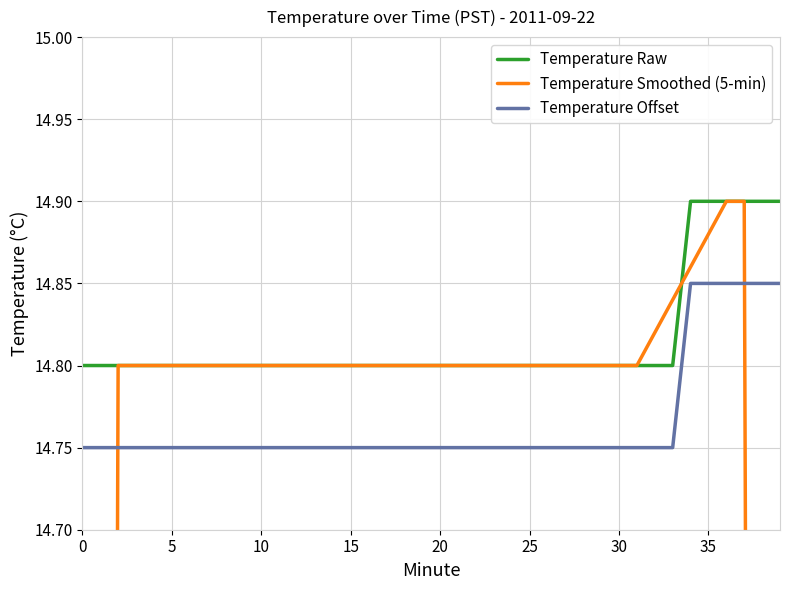

Which series has the largest range (max minus min)?

Temperature Smoothed (5-min)